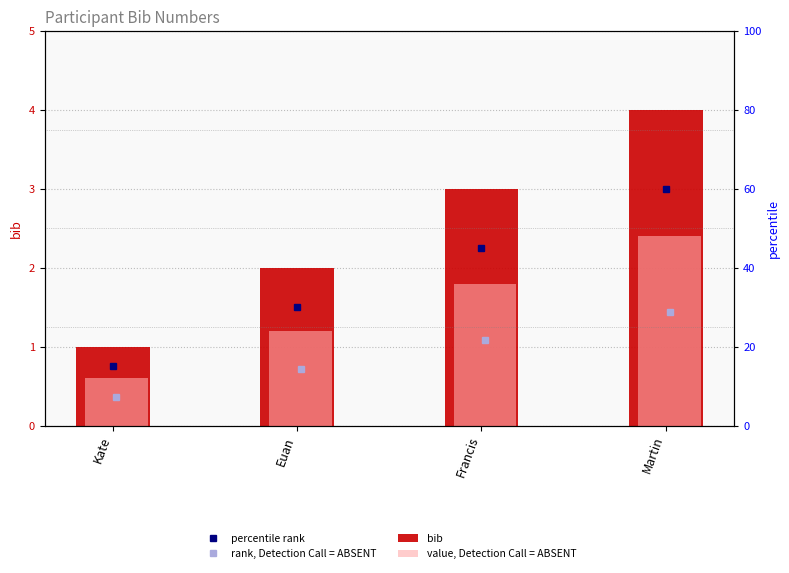

Is it true that value, Detection Call = ABSENT equals 0.7 at Francis?

False